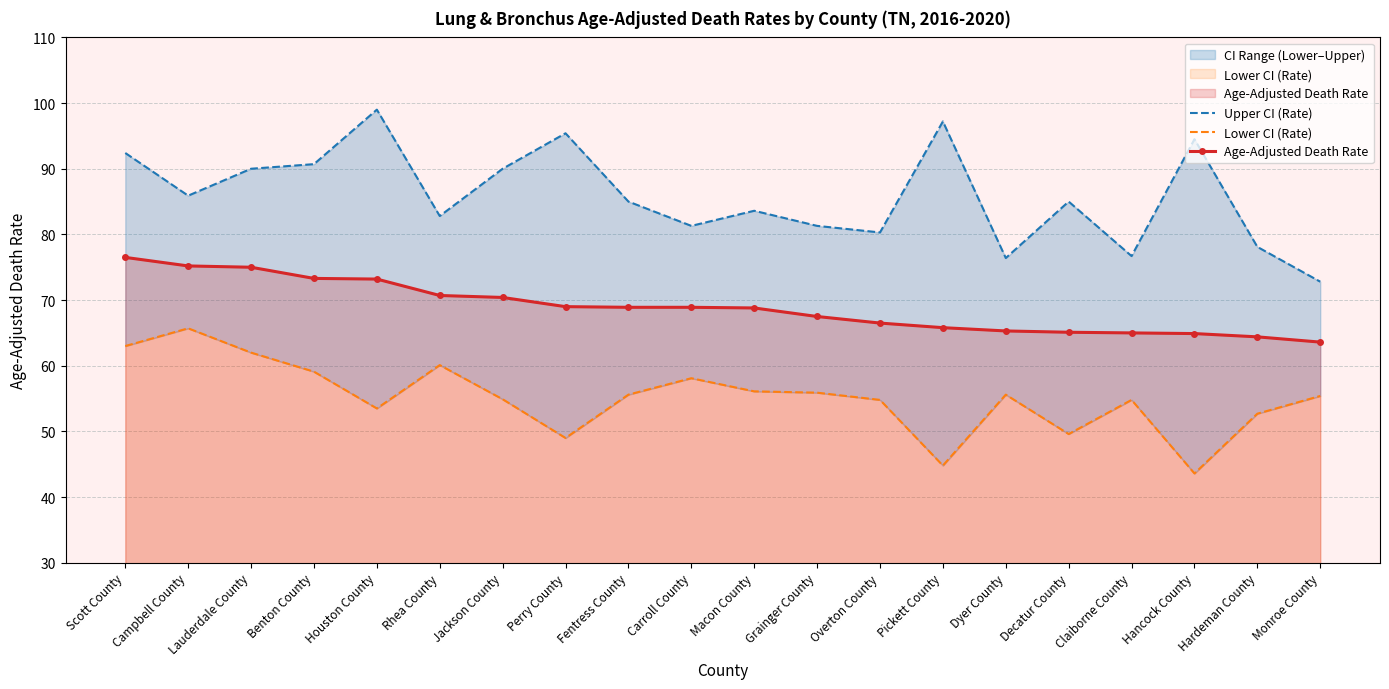

What are all the series names shown in the legend?

Upper CI (Rate), Lower CI (Rate), Age-Adjusted Death Rate